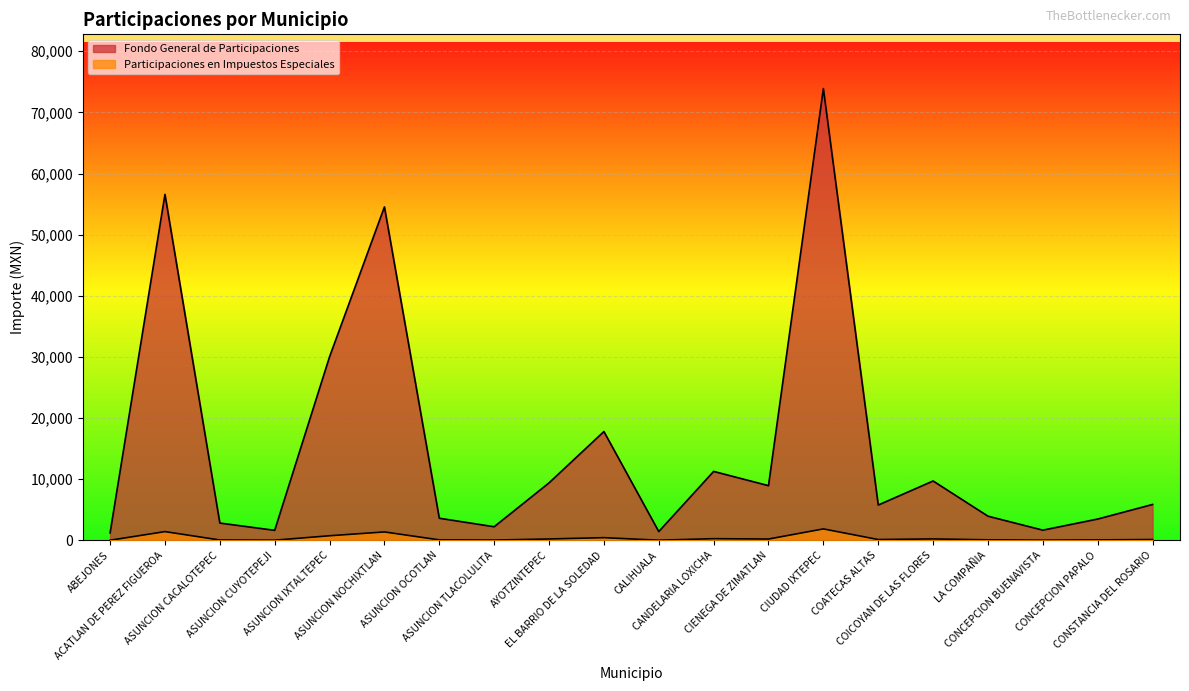

True or false: Participaciones en Impuestos Especiales and Fondo General de Participaciones intersect in this chart.

False